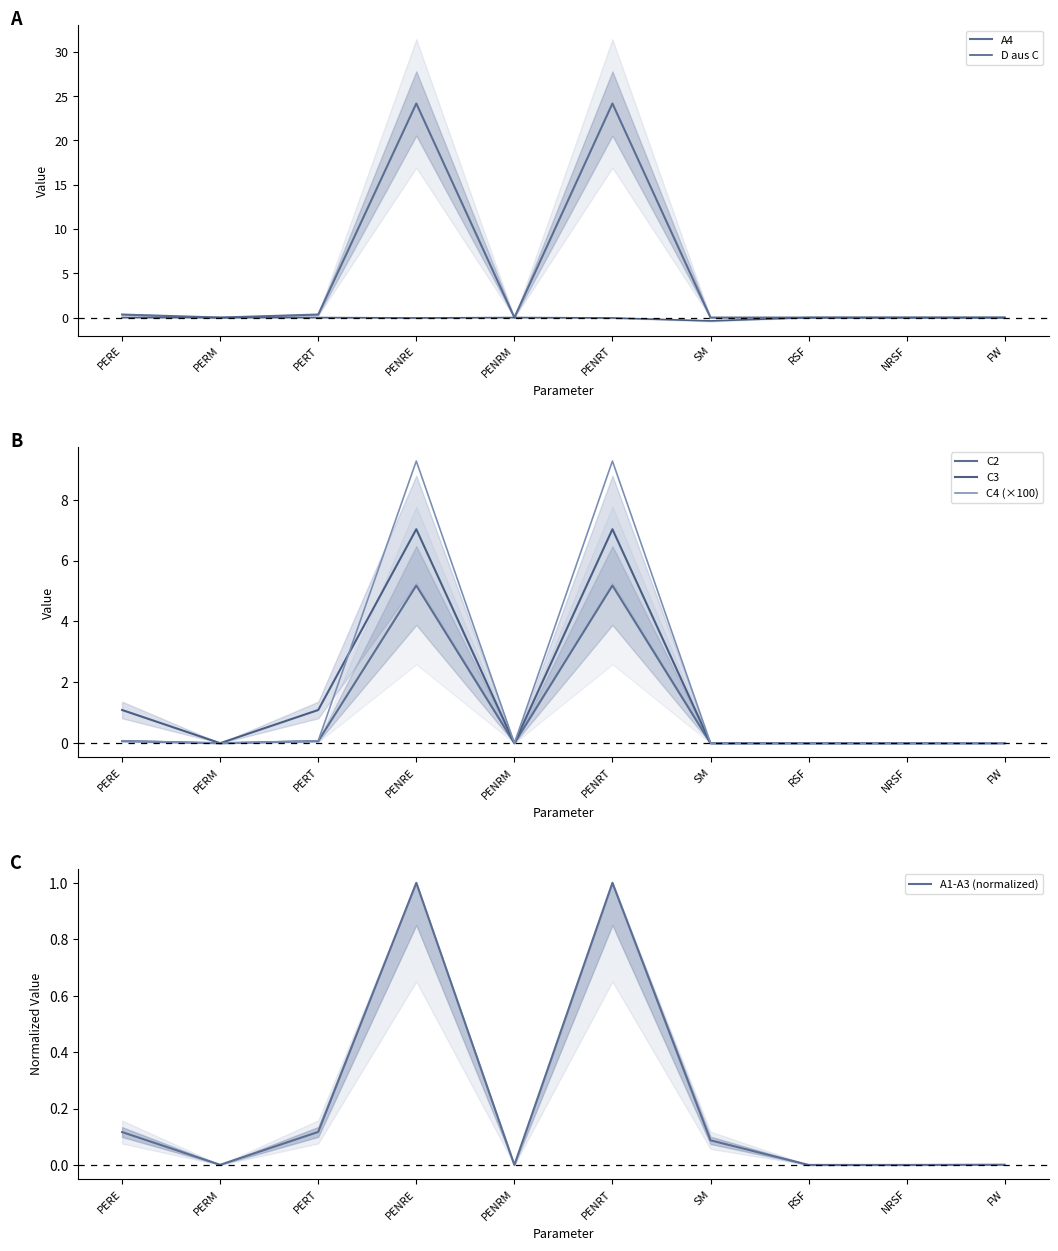

What is the minimum value for D aus C?

-0.4